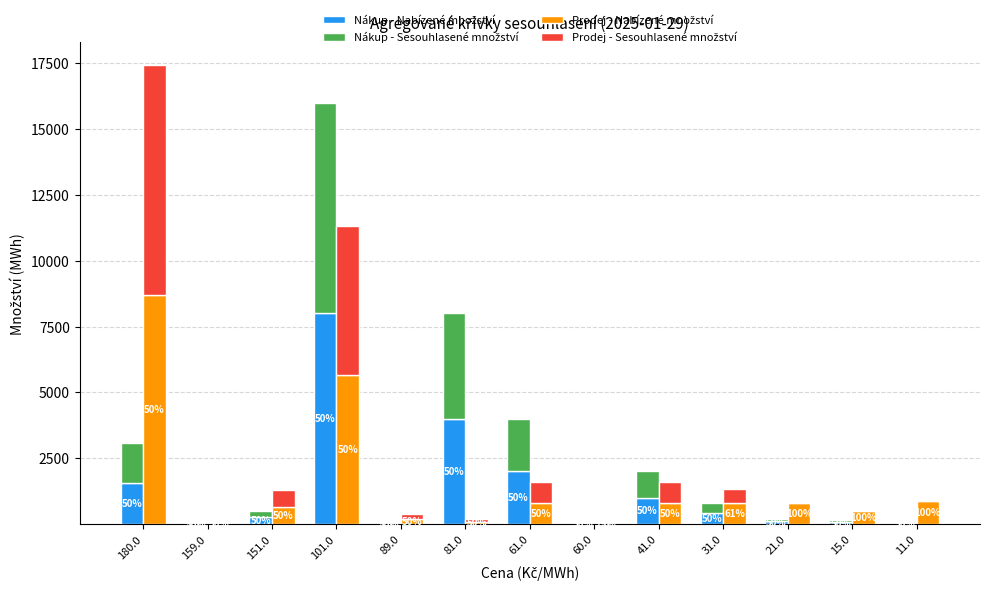

How many data points in Prodej - Nabízené množství are less than 800?

6